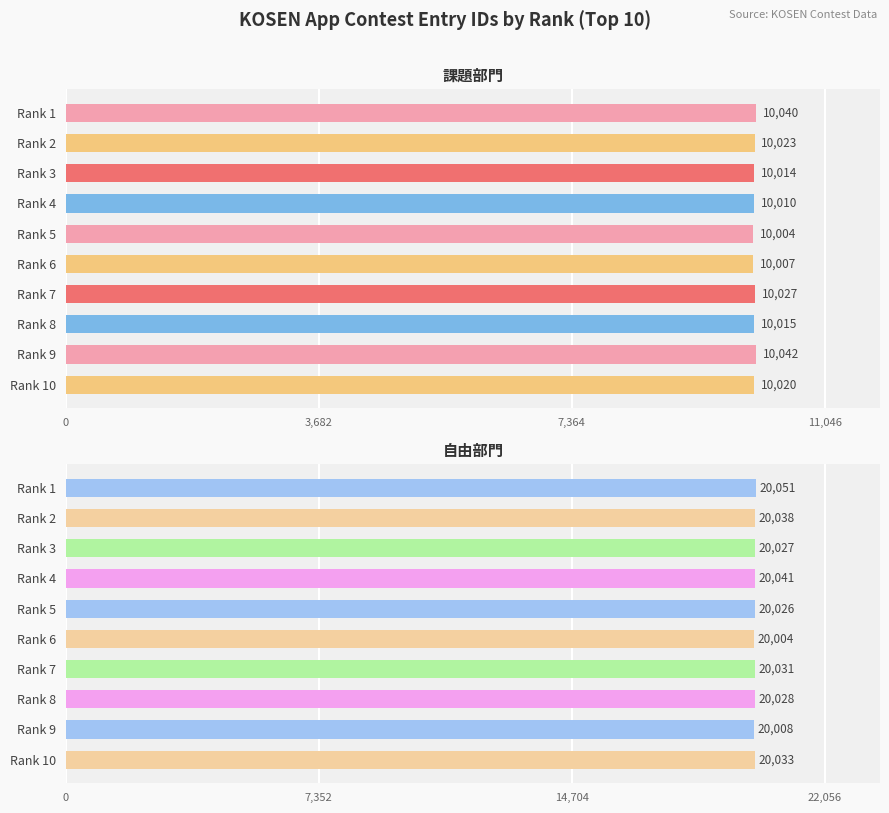

What are all the series names shown in the legend?

課題部門, 自由部門